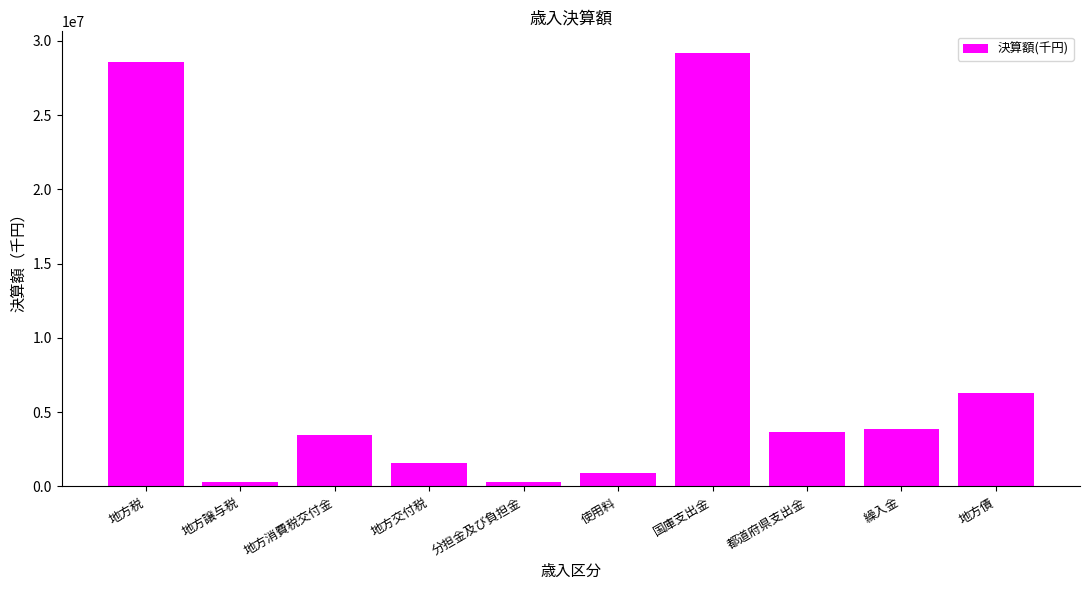

What is the sum of the values at 繰入金 and 地方消費税交付金?

7352596